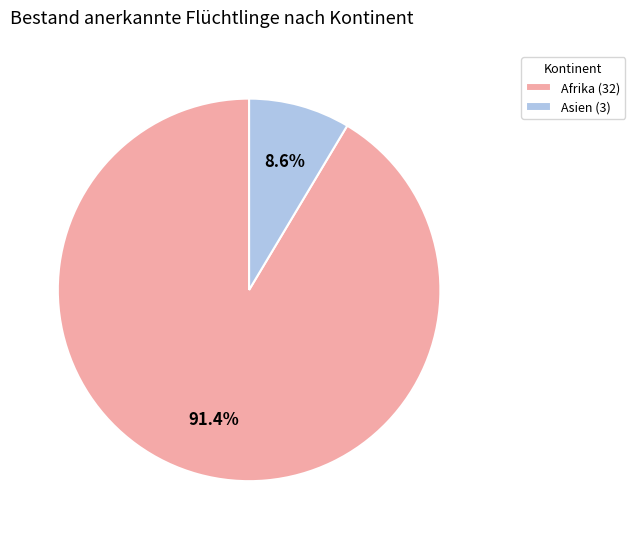

How many segments does this pie chart have?

2